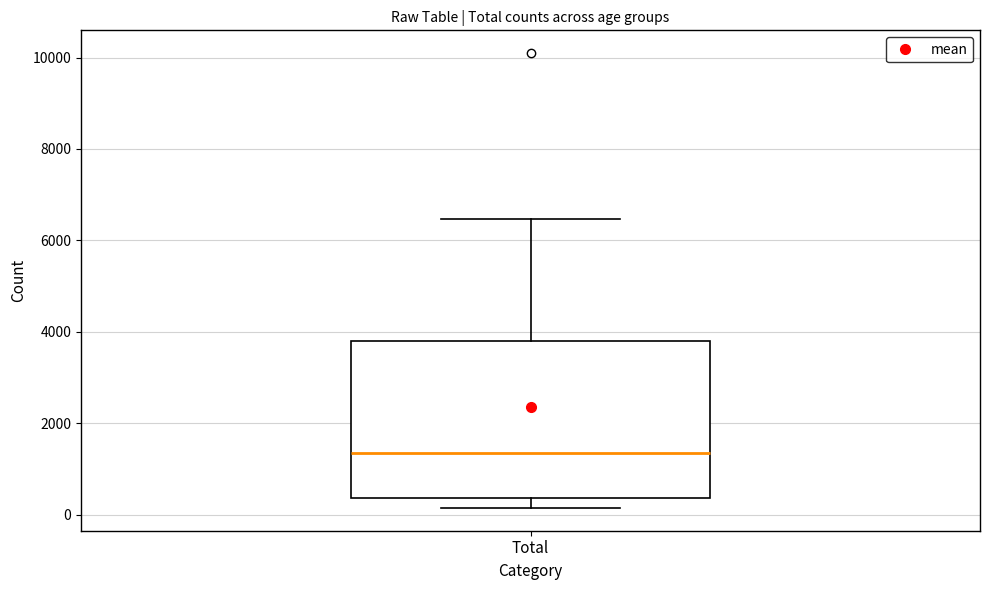

Read this box plot against the y-axis: the position of the median line, the range covered by the box, and the ends of both whiskers. The values are not printed on the chart, so give them approximately, as read against the axis.

median 1400, box 400 to 3800, whiskers 200 to 6400